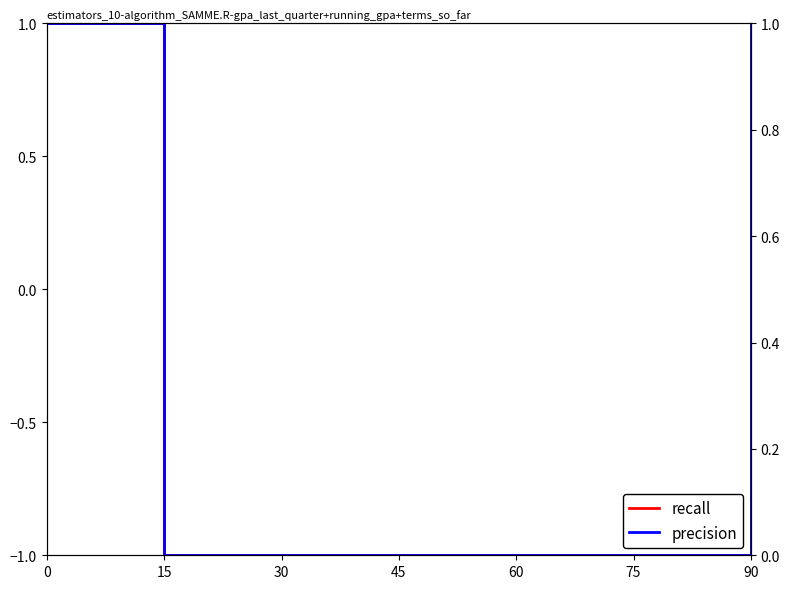

What is the difference between the maximum and minimum values in the precision series?

1